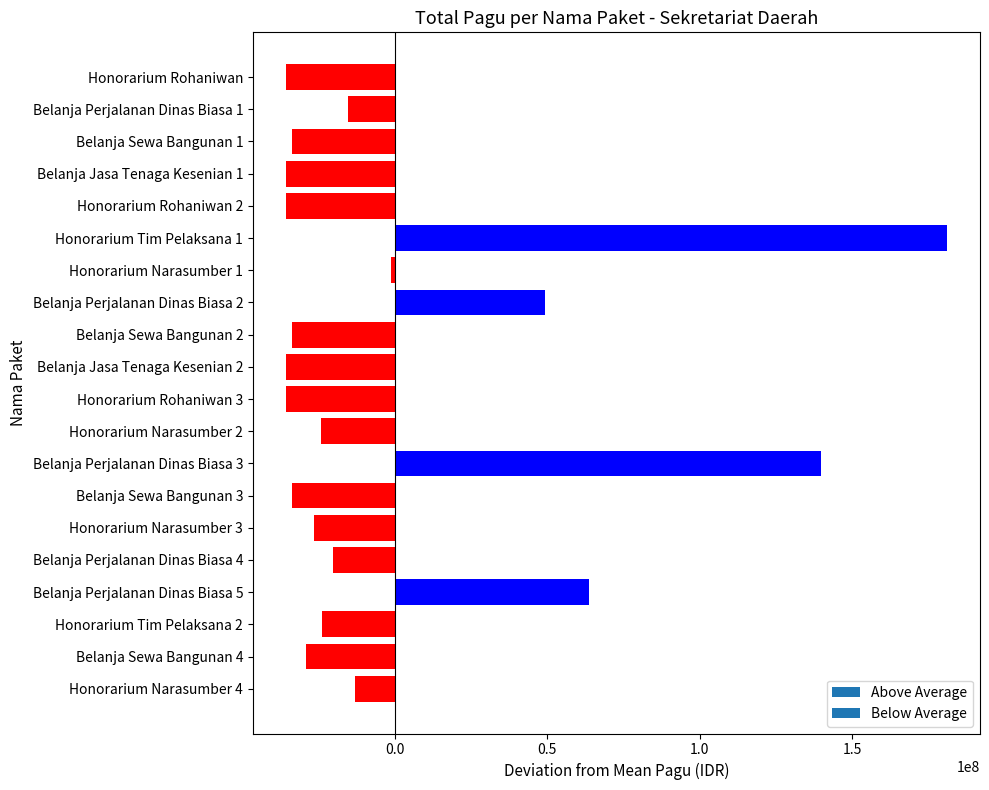

What is the change in value from Belanja Perjalanan Dinas Biasa 1 to Honorarium Narasumber 3?

-11150000